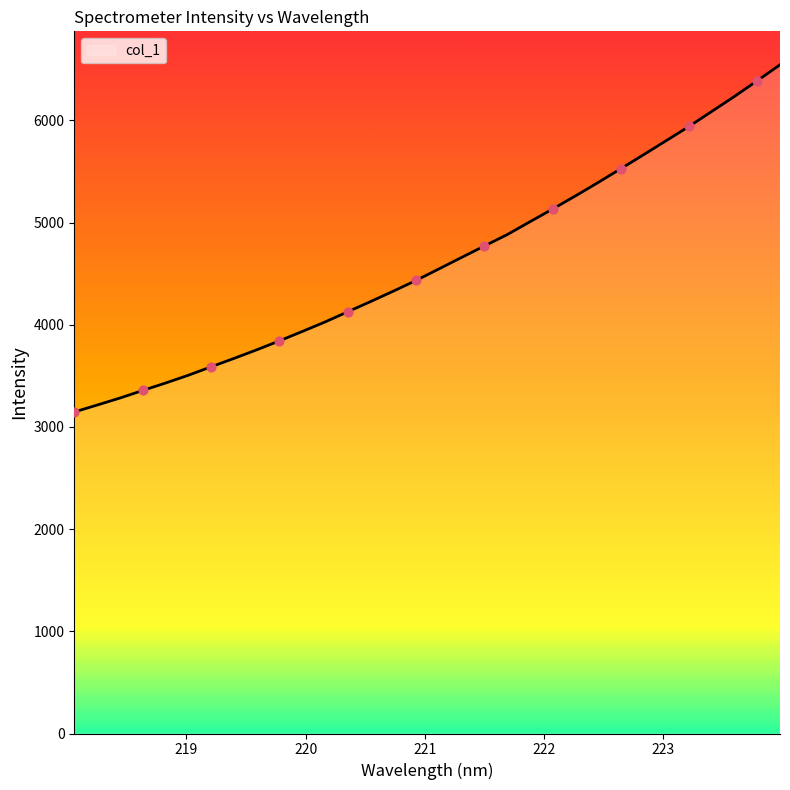

What is the minimum value shown in the chart?

3145.9